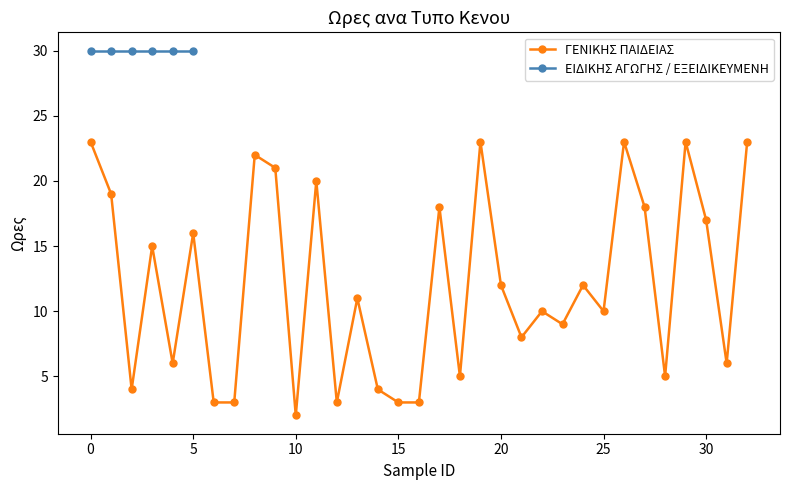

True or false: the data has more than 1 interior local peaks.

True